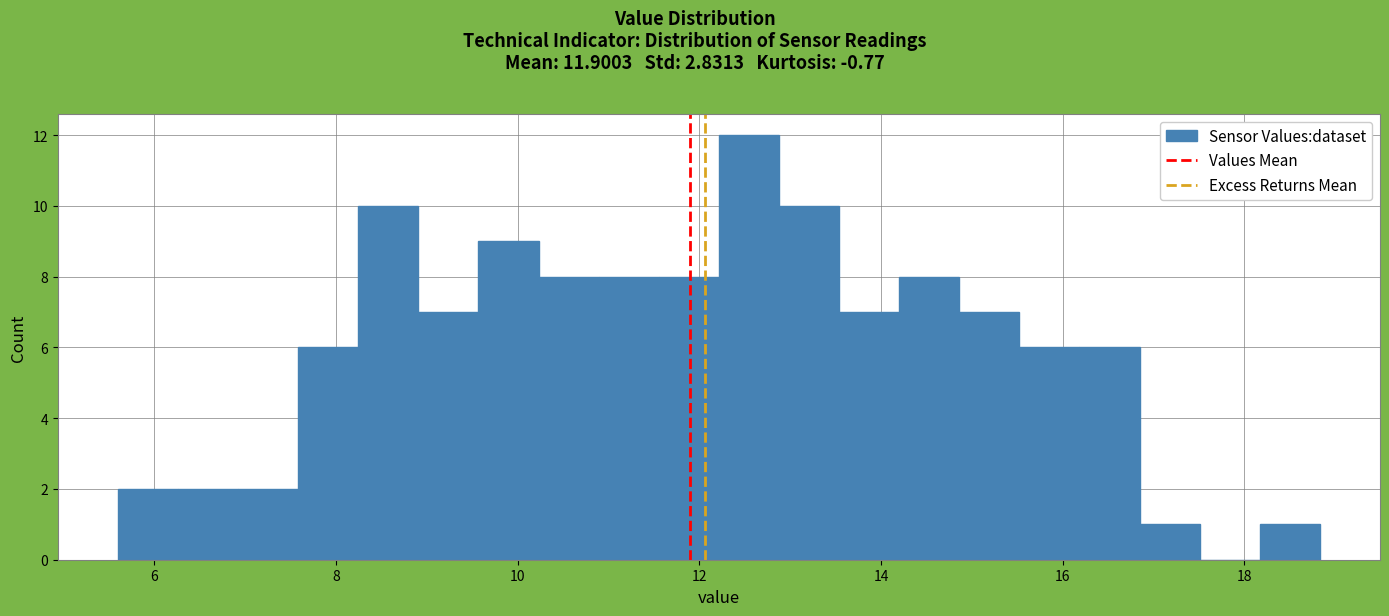

Around what value on the x-axis is the tallest bar? Give the approximate position of its centre, as read against the axis.

12.6